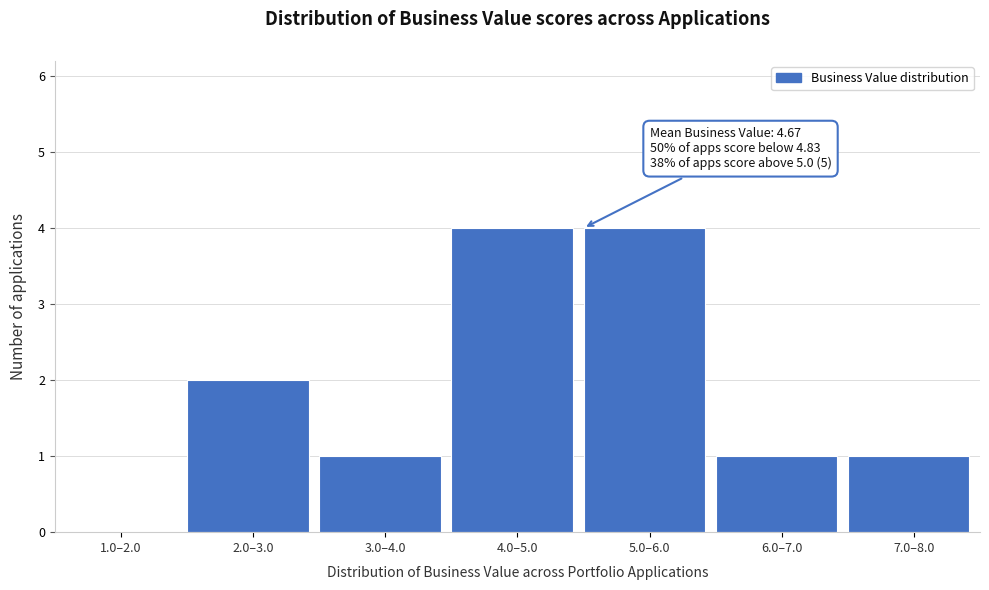

Reading left to right, list all the values displayed in this chart.

1.0–2.0=0	2.0–3.0=2	3.0–4.0=1	4.0–5.0=4	5.0–6.0=4	6.0–7.0=1	7.0–8.0=1